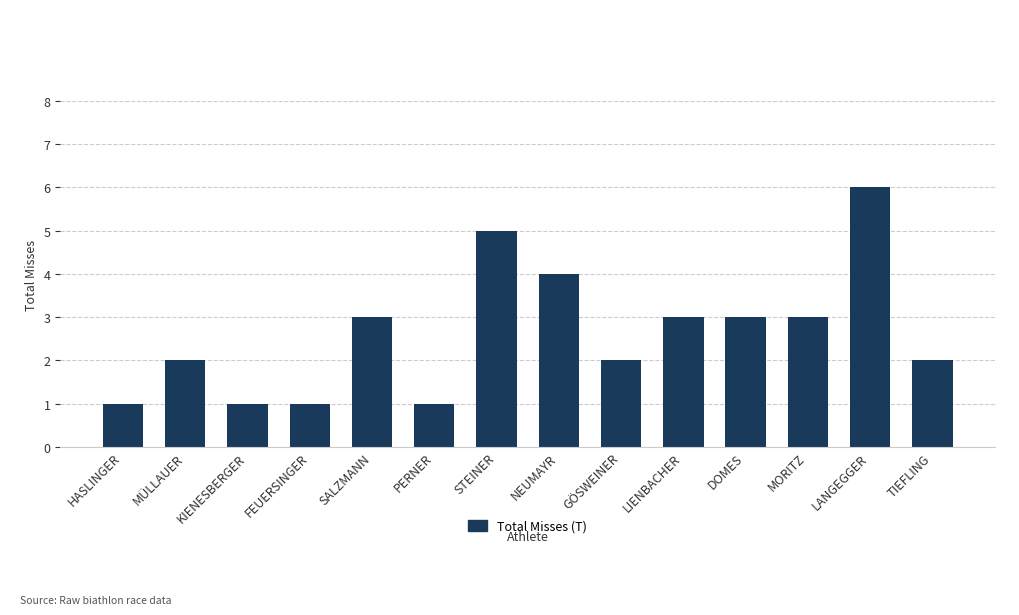

Does the chart contain stacked bars?

No